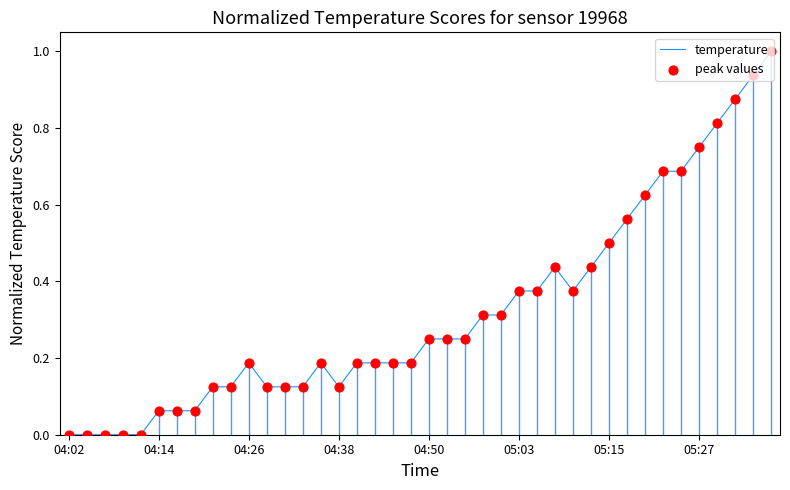

What is the difference between the maximum and minimum values?

1.0